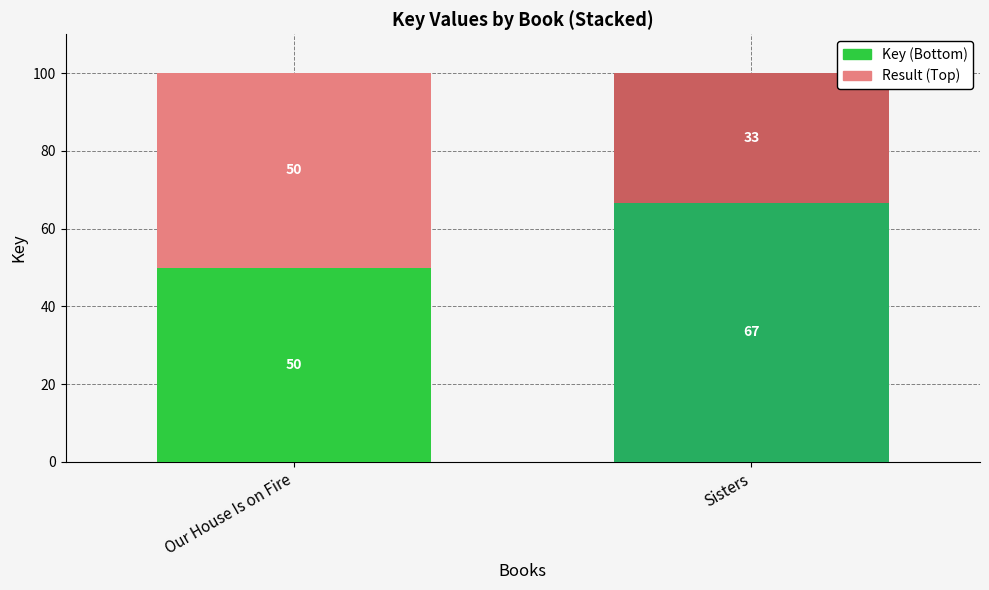

What is the total value across all series at Sisters?

100.0